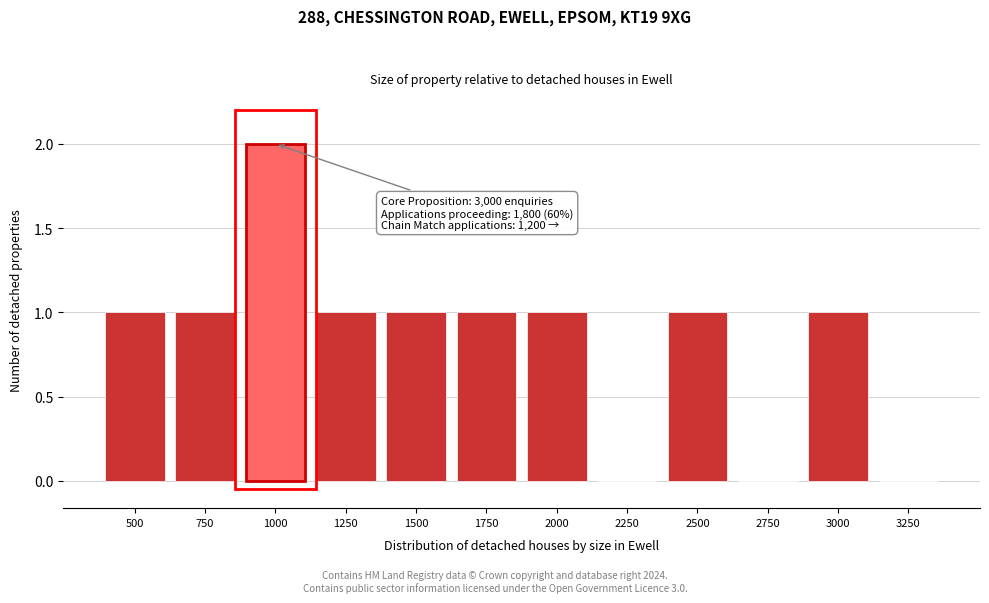

Reading right to left, extract all data points from this chart.

3250=0	3000=1	2750=0	2500=1	2250=0	2000=1	1750=1	1500=1	1250=1	1000=2	750=1	500=1